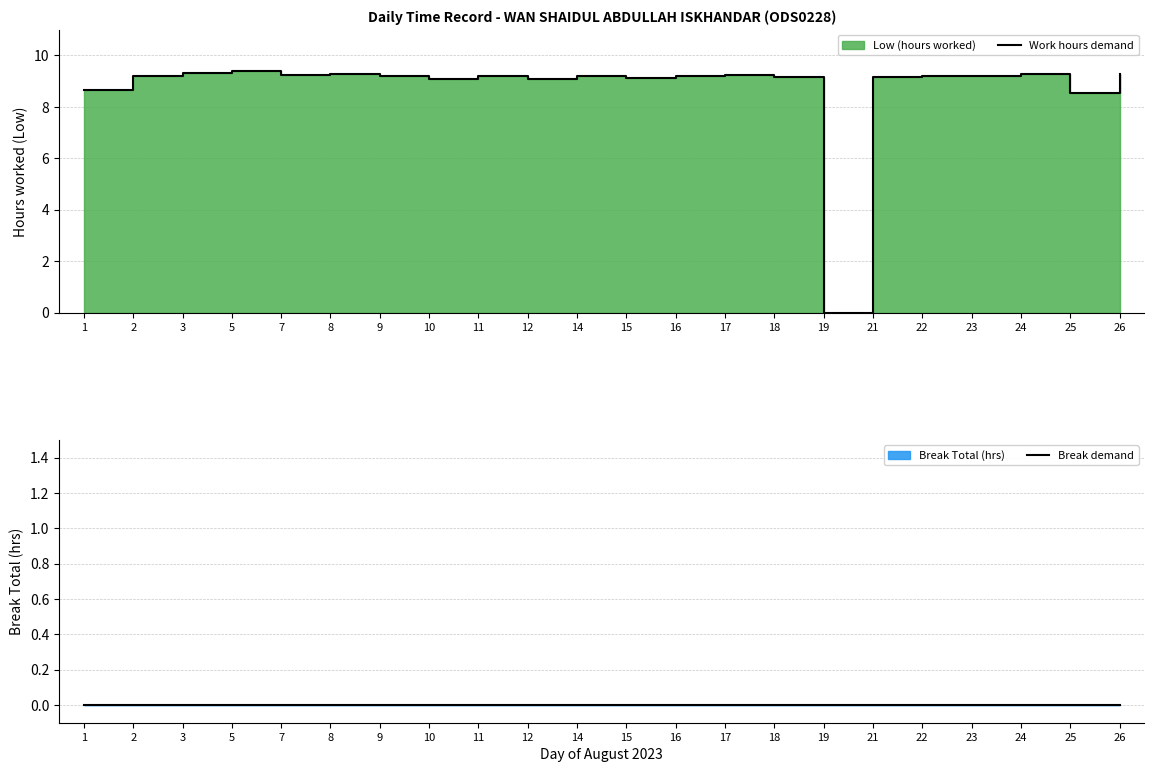

True or false: Break demand has a value of 0.0 at 17.

True